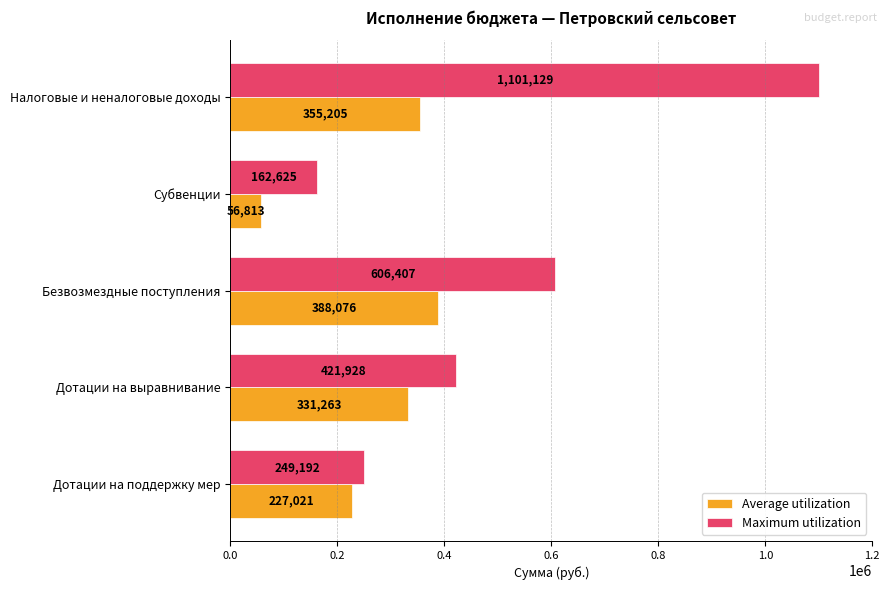

Which category has the lowest value in the Maximum utilization series?

Субвенции